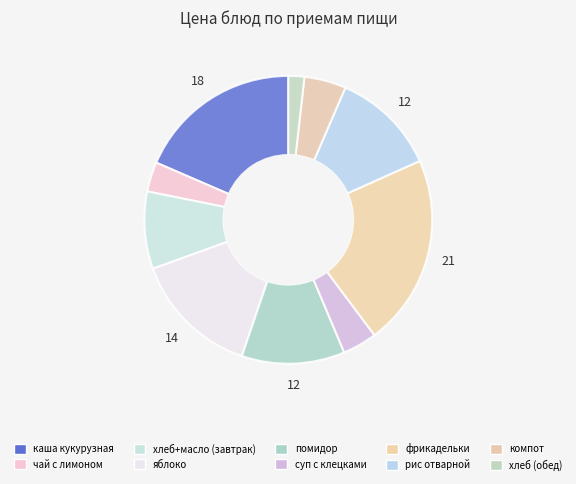

Rank the categories by value from highest to lowest.

фрикадельки из курицы, каша молочная кукурузная, яблоко, рис отварной рассыпчатый, овощи свежие (помидор), Пшеничный масло сливочное, компот из сухофруктов, суп с клецками, чай с сахаром и лимоном, Хлеб пшеничный и ржано-пшеничный